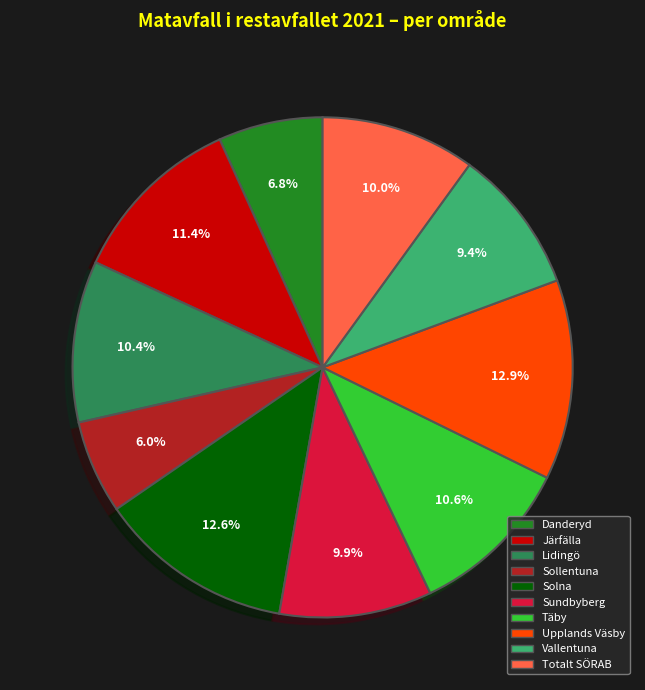

Which slice is the smallest?

Sollentuna